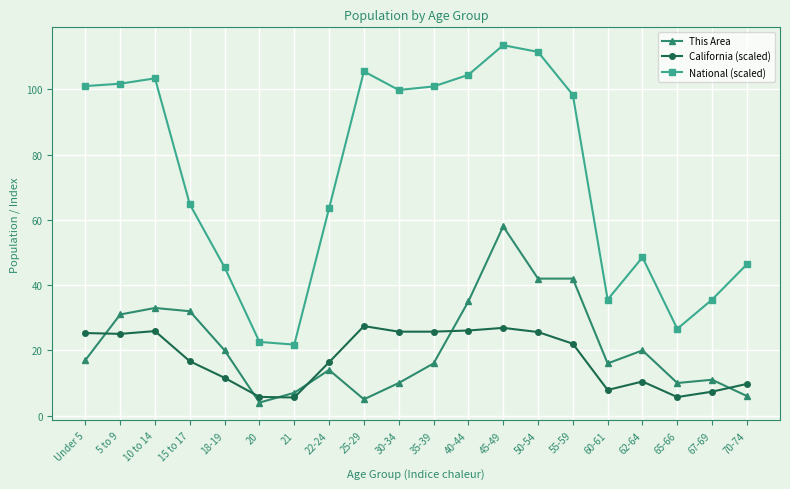

What position from the right is 50-54?

7